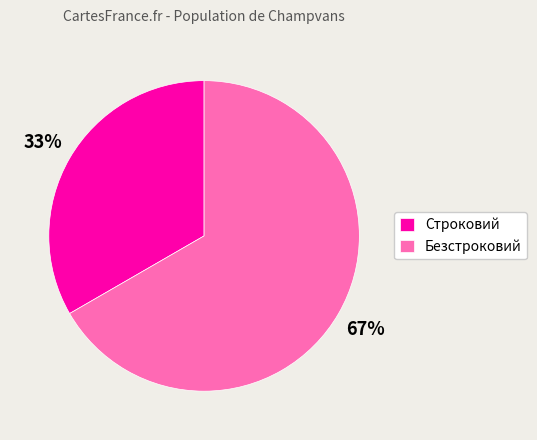

Rank the categories by value from lowest to highest.

Строковий, Безстроковий